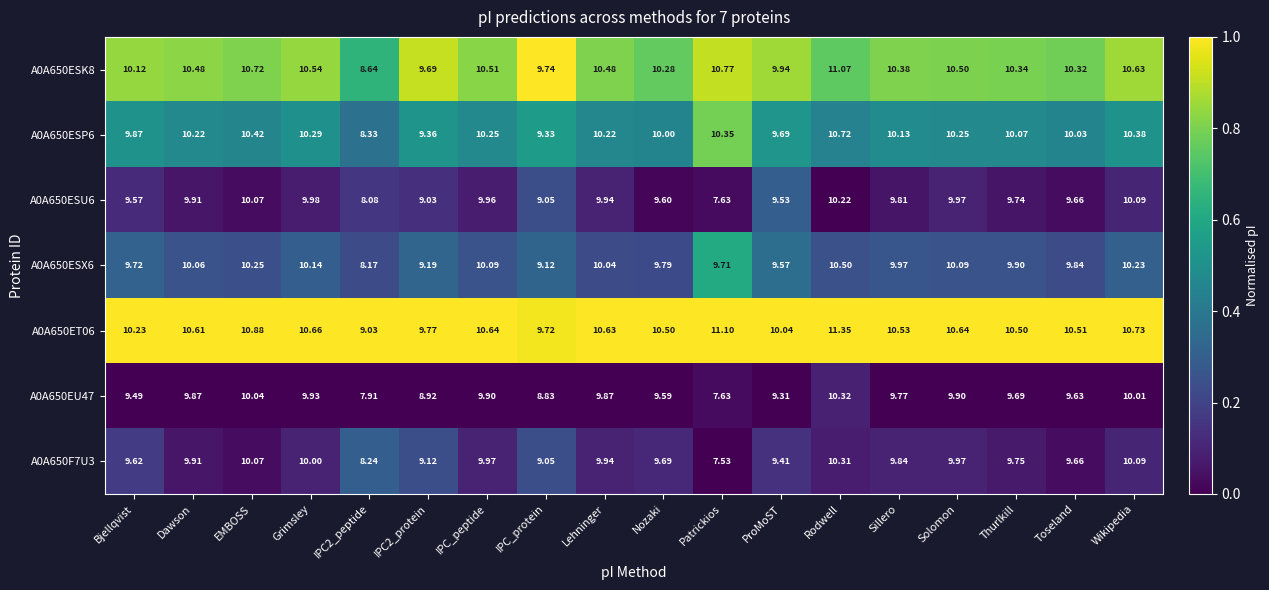

What is the difference between the highest and lowest values at IPC_peptide?

0.7